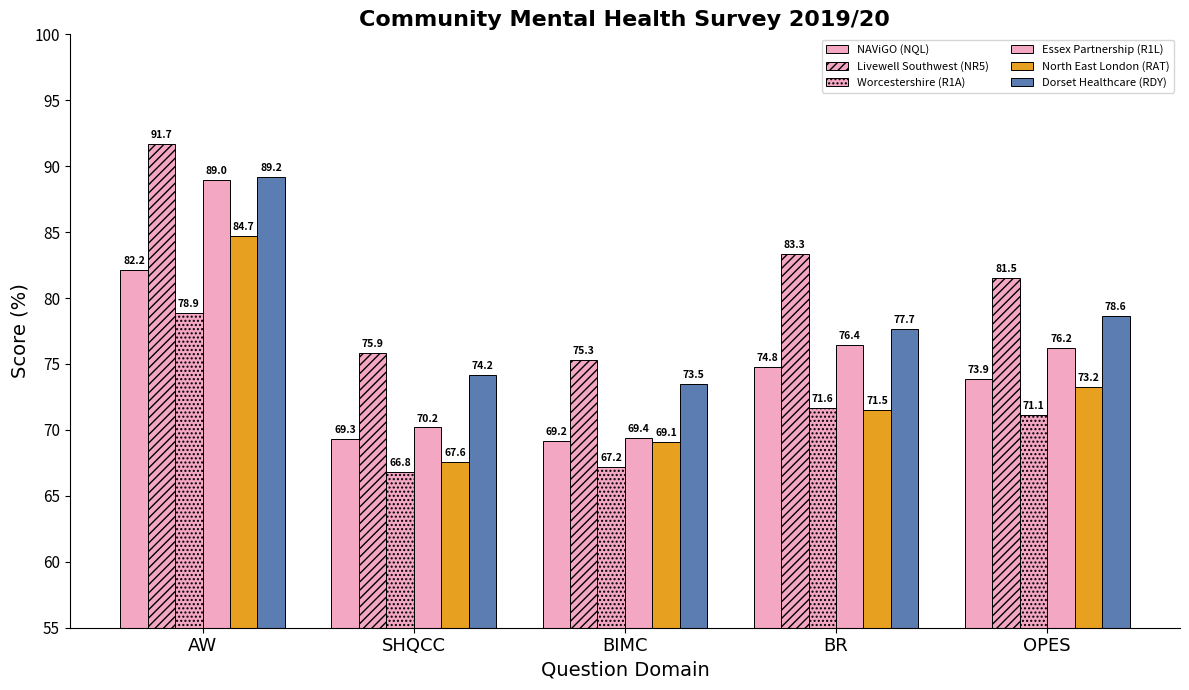

Between SHQCC and OPES, which series saw the biggest shift?

Essex Partnership (R1L)